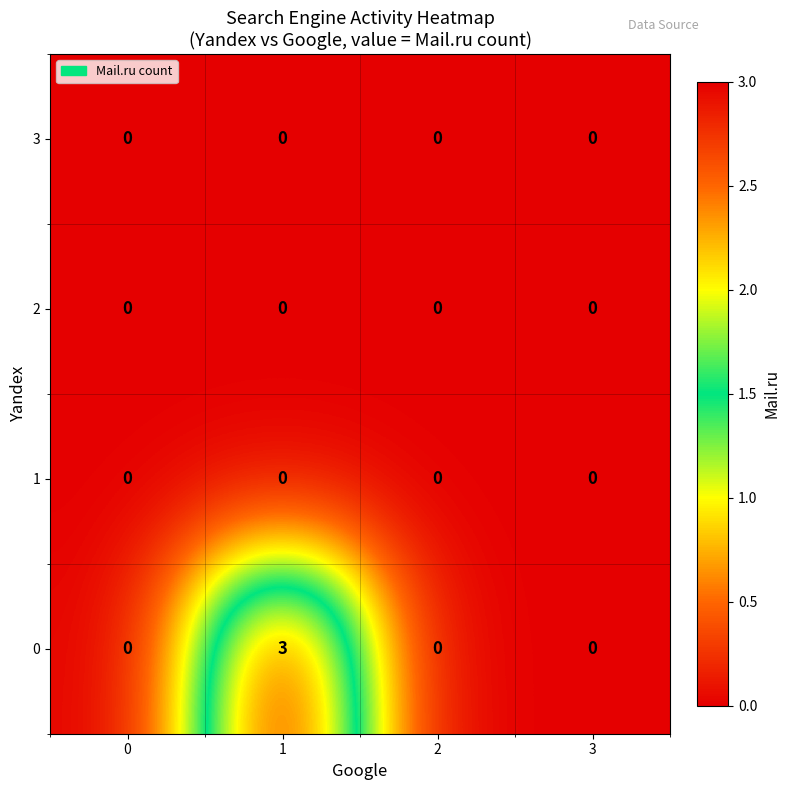

How many categories are shown in the chart?

4